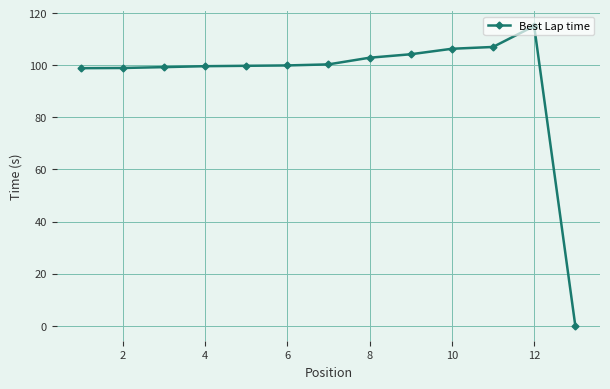

What is the difference between the maximum and minimum values?

115.0